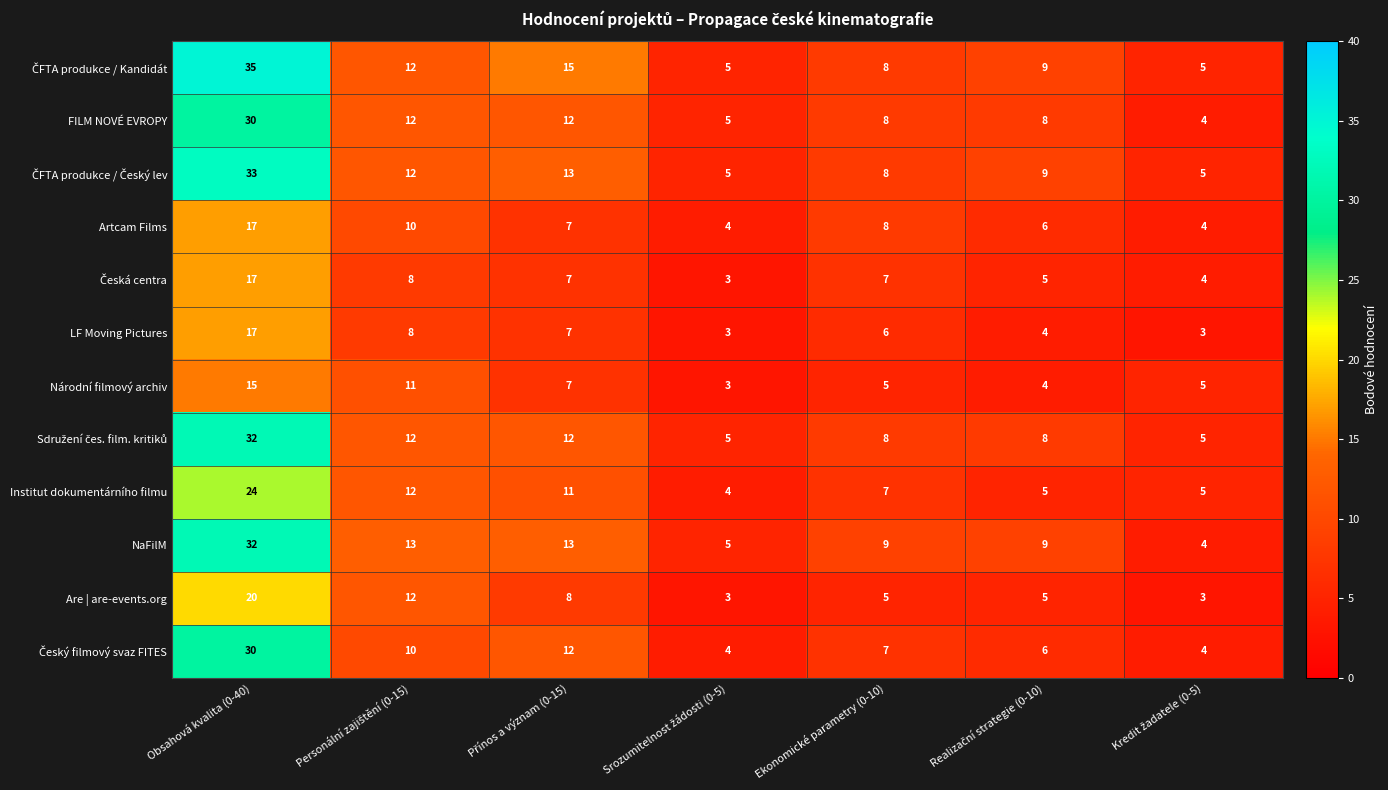

Where does the NaFilM series first go above 9?

Obsahová kvalita (0-40)